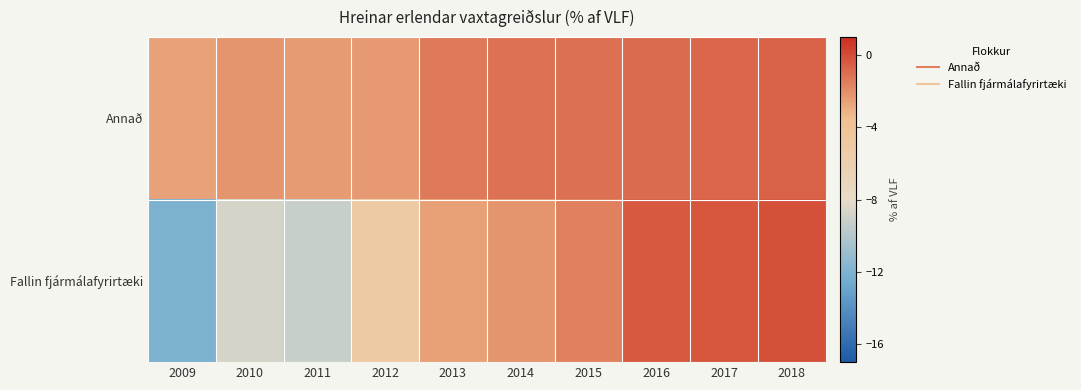

Reading left to right, what are all the values shown in this chart?

Annað: 2009=-2.6	2010=-2.2	2011=-2.4	2012=-2.3	2013=-1.4	2014=-1.1	2015=-1.1	2016=-0.9	2017=-0.8	2018=-0.6
Fallin fjármálafyrirtæki: 2009=-12.1	2010=-8.7	2011=-9.2	2012=-5.2	2013=-2.5	2014=-2.2	2015=-1.5	2016=-0.3	2017=-0.3	2018=-0.1